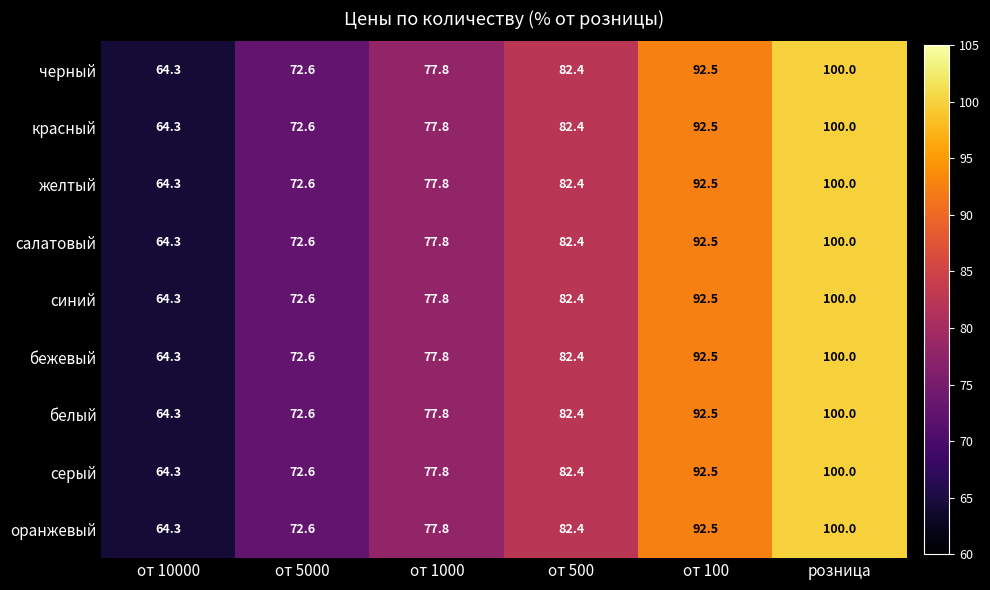

Which category has the highest value across all series?

розница